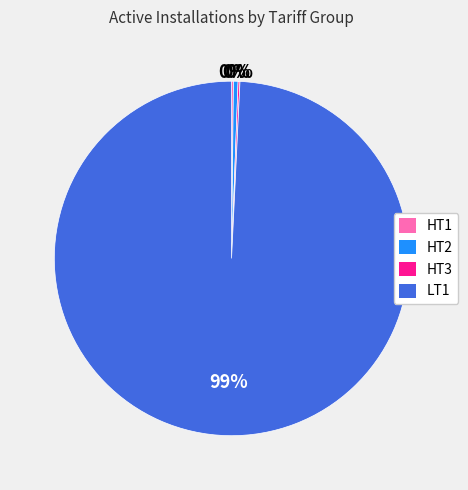

True or false: HT2 accounts for 0% of the total.

True